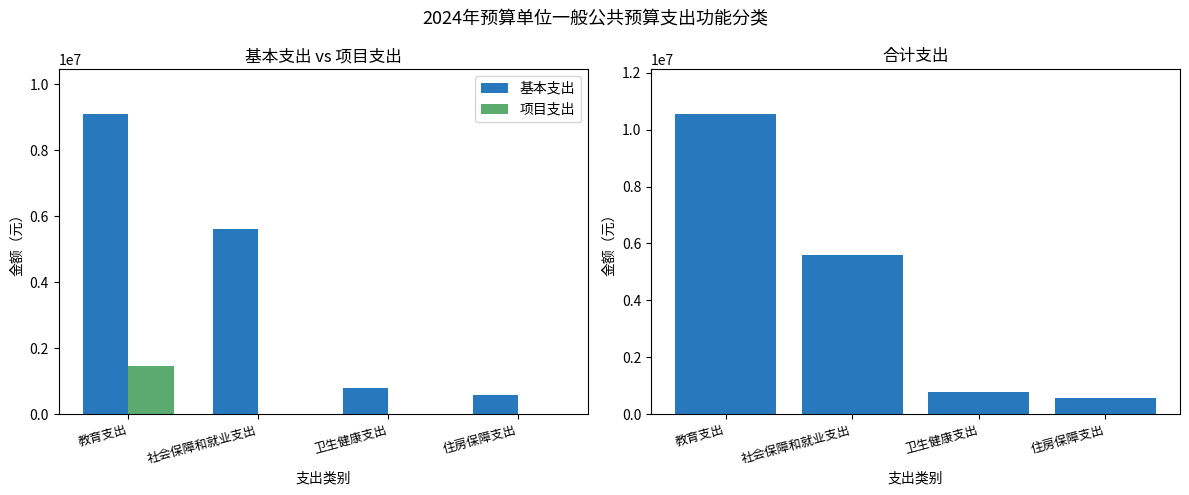

Which series has the largest total across all categories?

合计